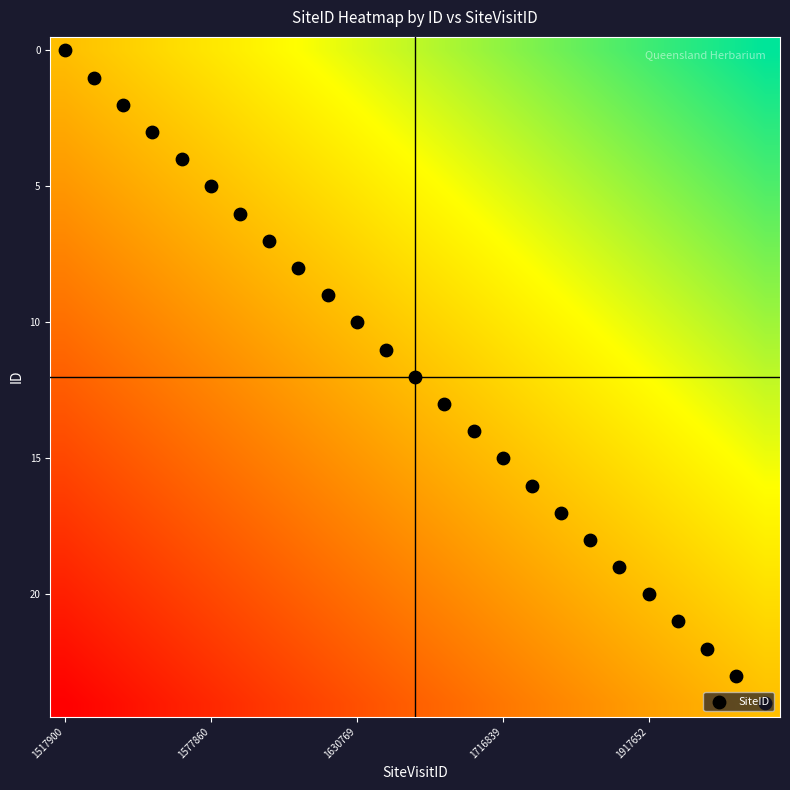

At which category does the chart reach its minimum across all series?

1517900